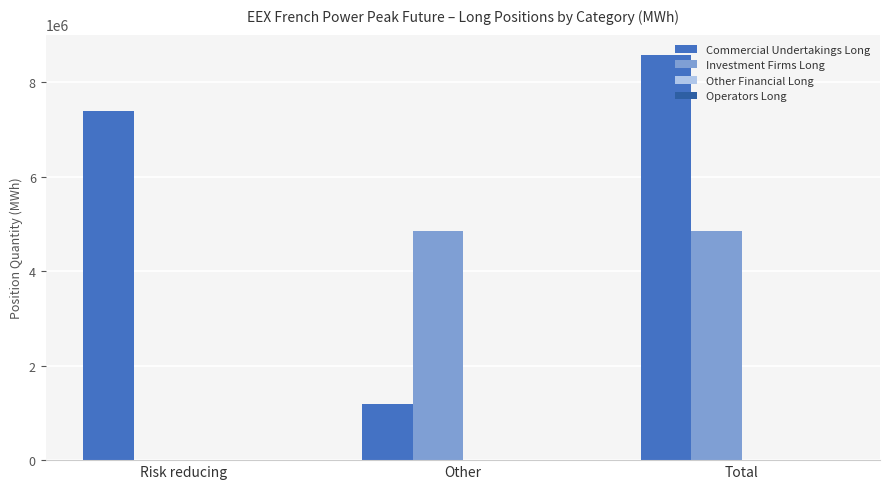

The value of Commercial Undertakings Long at Total is 8583108. True or false?

True